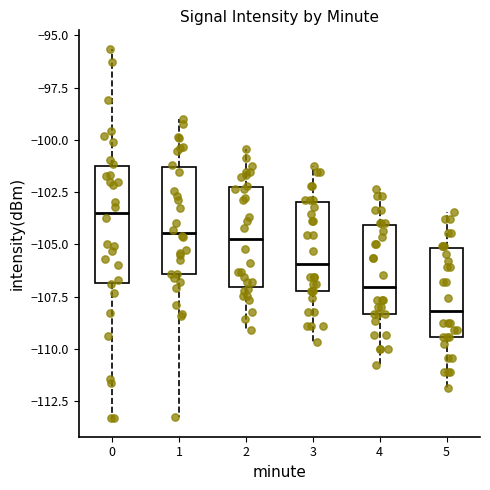

Which box has the lowest median line?

5